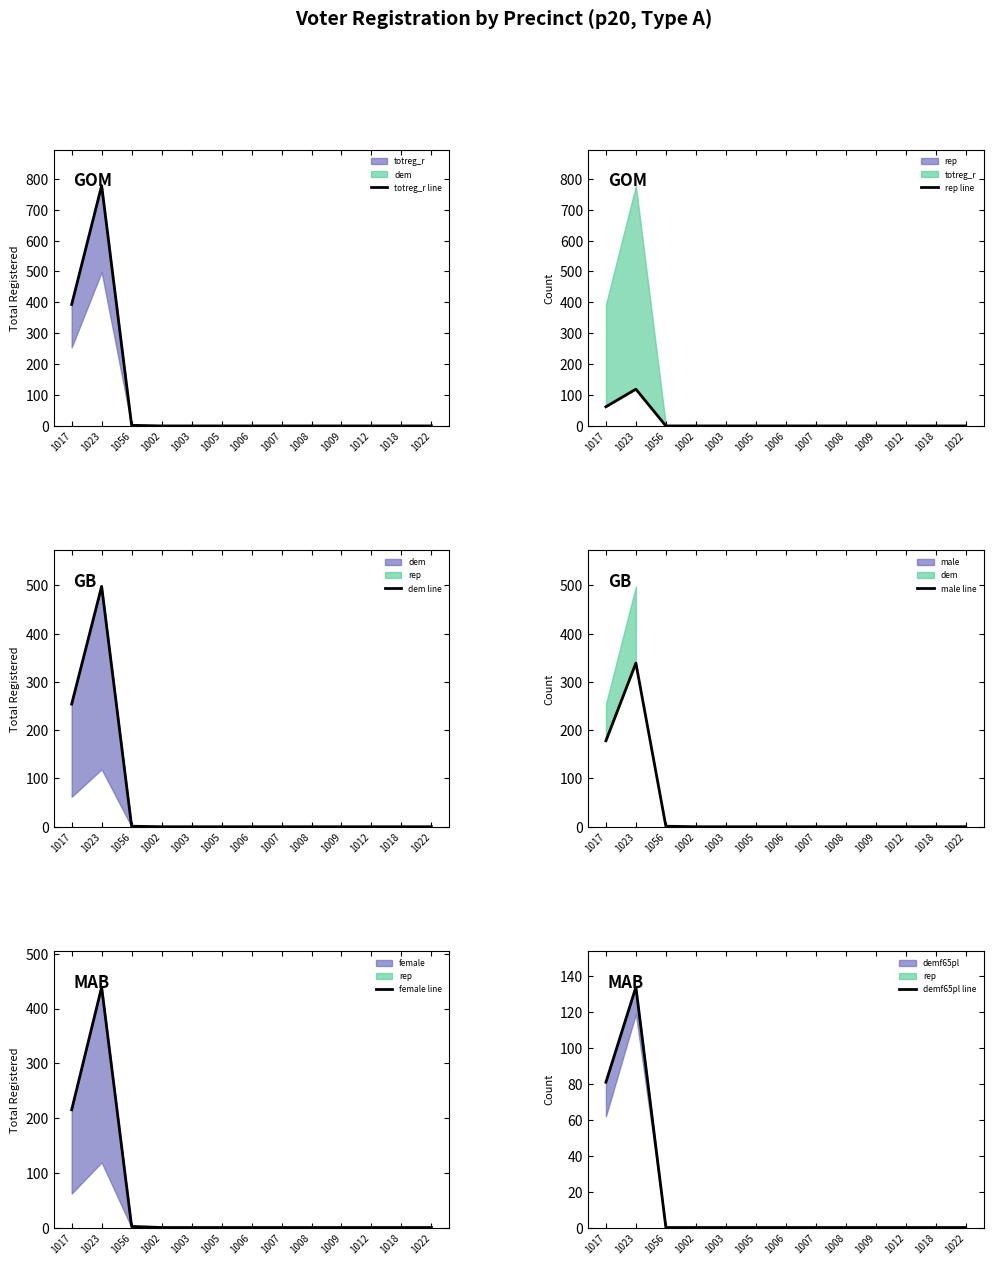

Reading left to right, list all the values displayed in this chart.

totreg_r line: 393	778	2	0	0	0	0	0	0	0	0	0	0
rep line: 62	119	0	0	0	0	0	0	0	0	0	0	0
dem line: 254	498	1	0	0	0	0	0	0	0	0	0	0
male line: 178	339	1	0	0	0	0	0	0	0	0	0	0
female line: 215	439	2	0	0	0	0	0	0	0	0	0	0
demf65pl line: 81	134	0	0	0	0	0	0	0	0	0	0	0